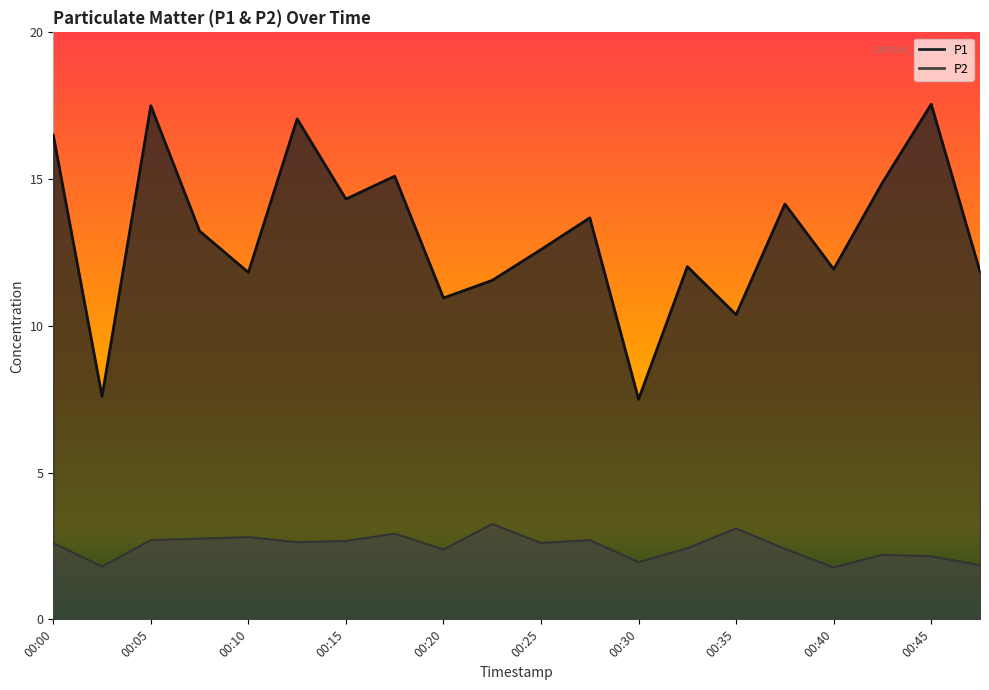

What is the value of the P2 point at the 8th from the left?

2.9